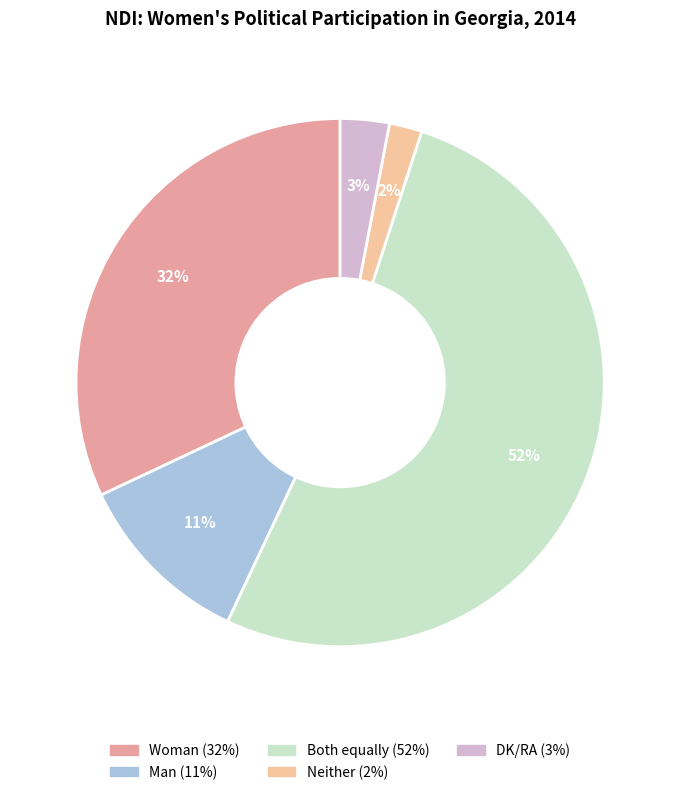

The DK/RA slice represents 3% of the pie. True or false?

True